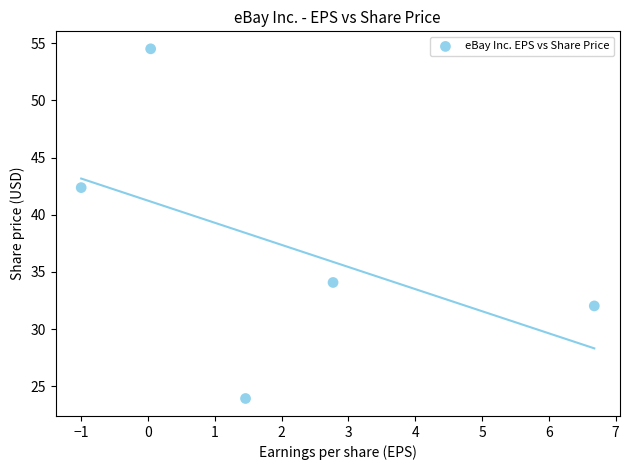

What is the average Y value?

37.4